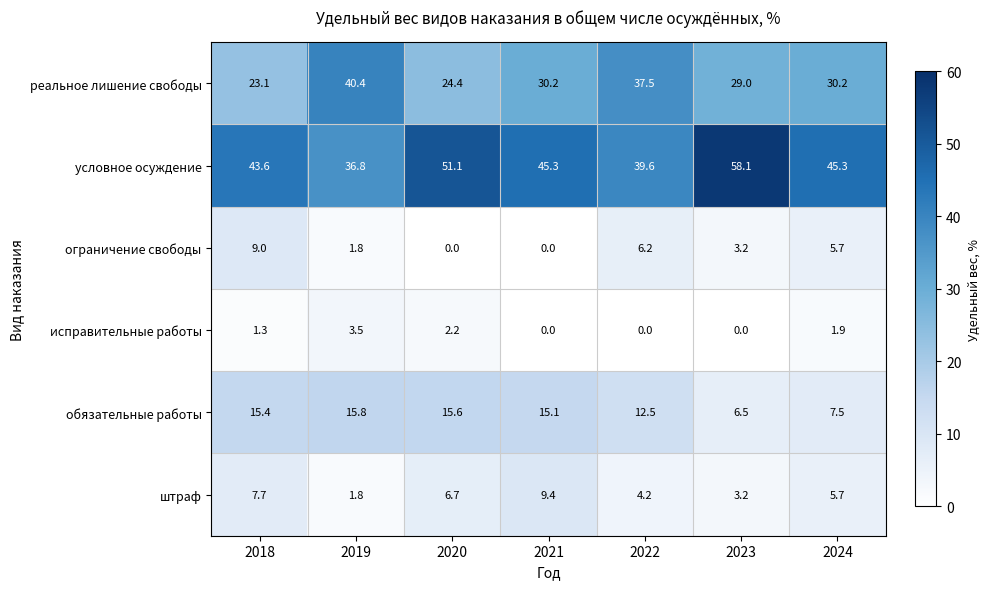

Count the number of categories in the chart.

7